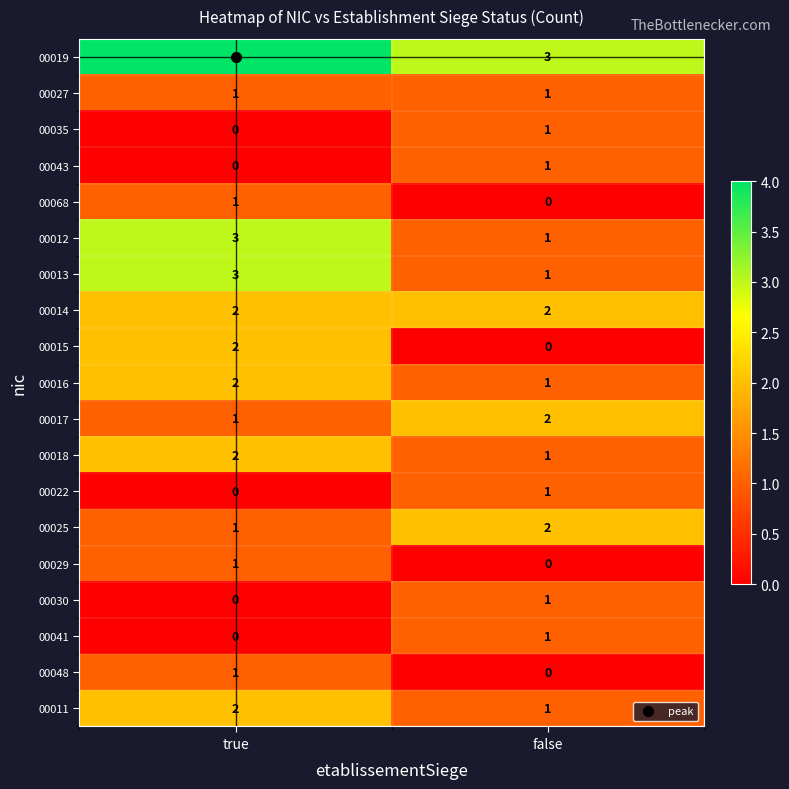

What is the spread (max minus min) of values at false?

3